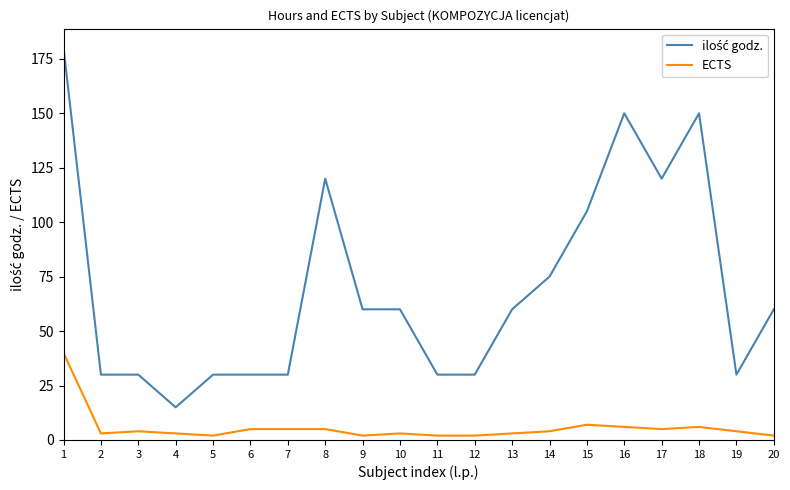

What is the total value across all series at 18?

156